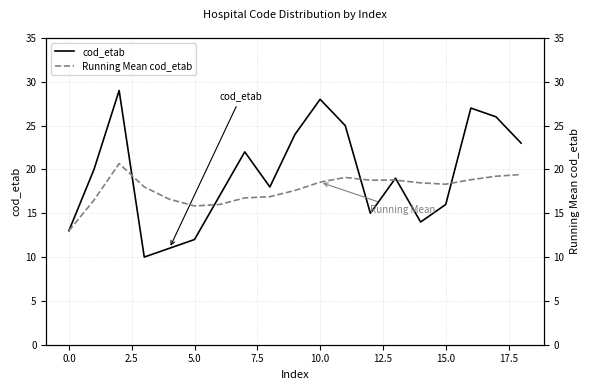

Is it true that cod_etab equals 19 at 0.0?

False